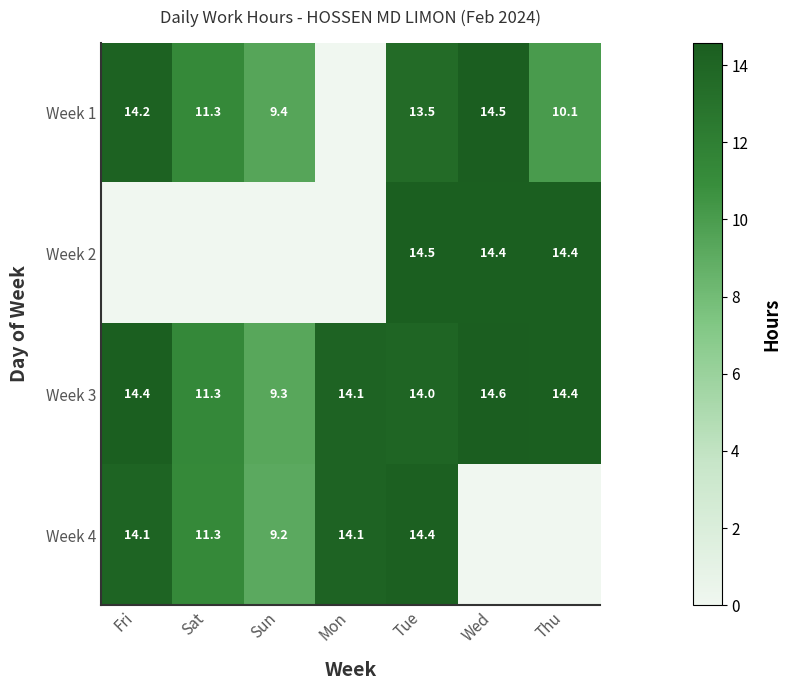

What is the approximate value of Week 3 at Sat?

11.3